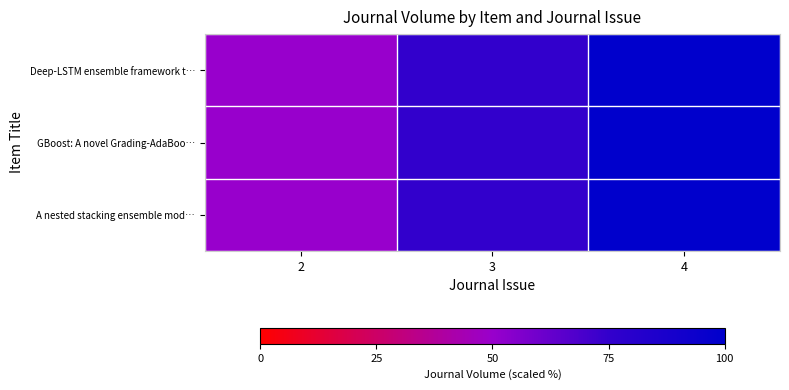

Which series changed the most between 2 and 3?

Deep-LSTM ensemble framework t…